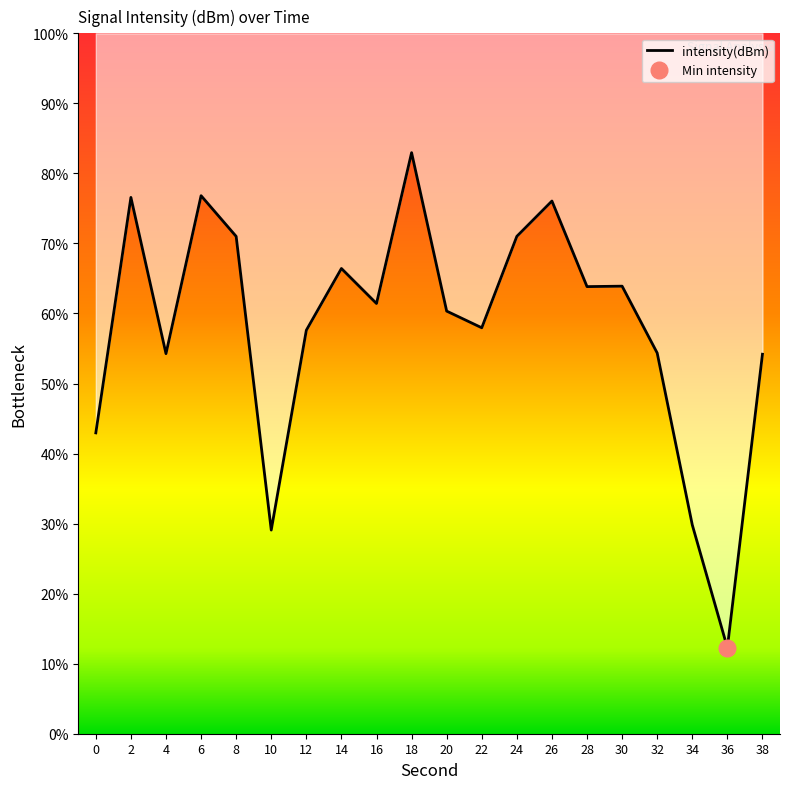

Reading left to right, what are all the values shown in this chart?

-130.7	-115.5	-125.6	-115.4	-118.0	-136.9	-124.1	-120.1	-122.4	-112.7	-122.8	-123.9	-118.0	-115.8	-121.3	-121.2	-125.5	-136.6	-144.5	-125.6